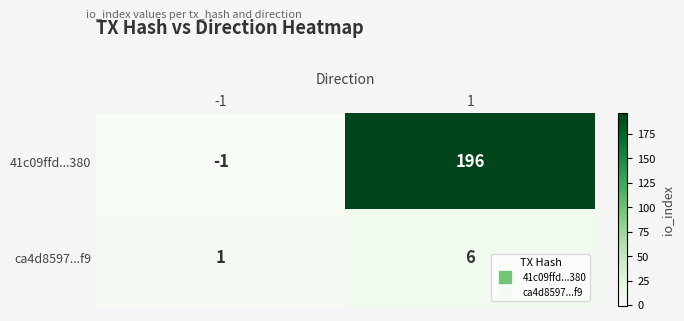

At 1, list the series in order from largest to smallest.

41c09ffd...380, ca4d8597...f9